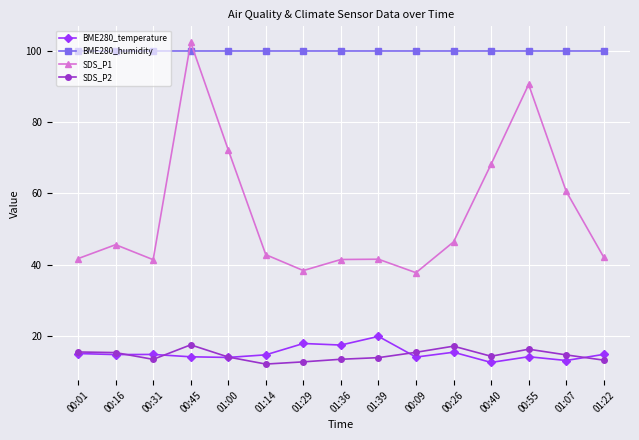

Which category has the highest value across all series?

00:45